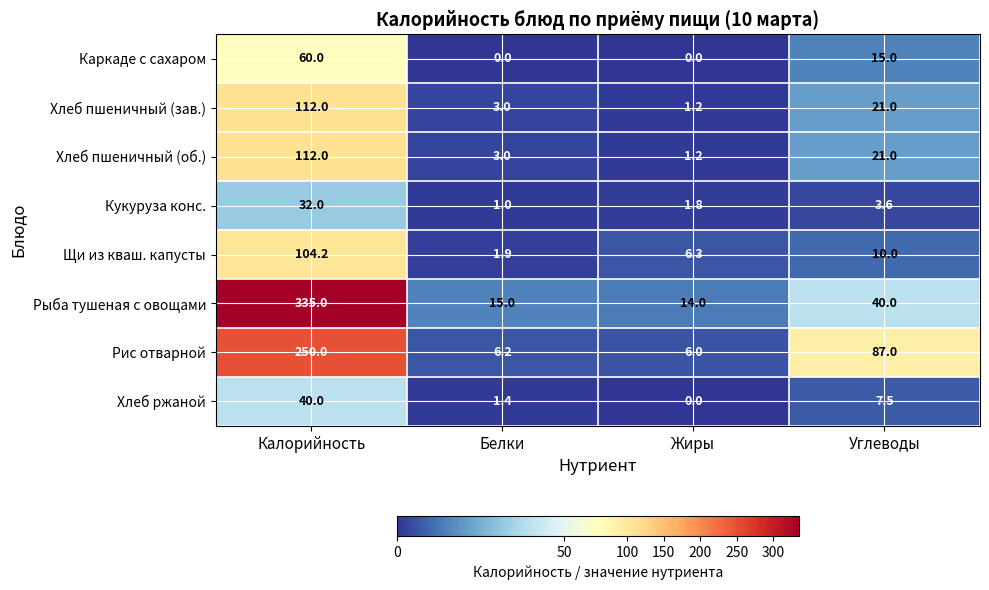

The value of Хлеб ржаной at Белки is 2.2. True or false?

False